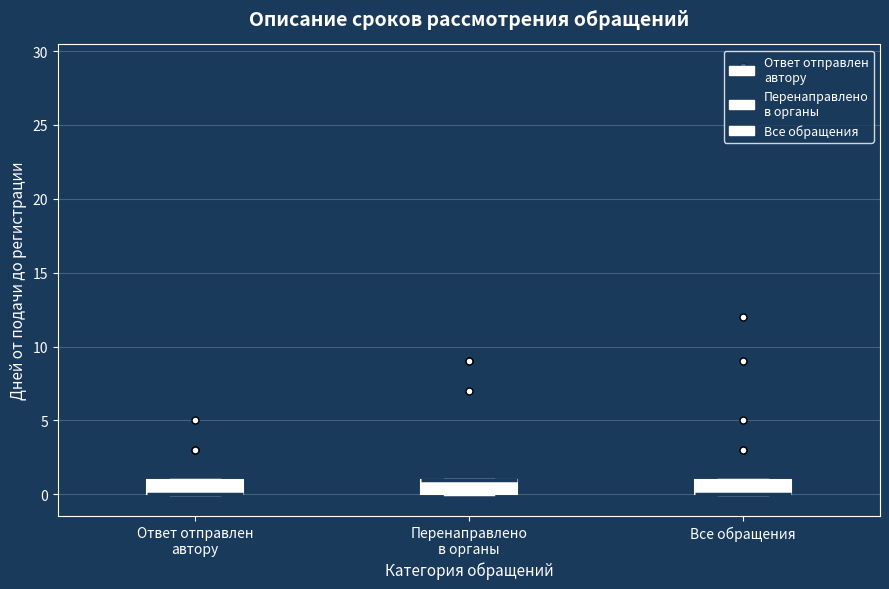

Where is the upper edge of the box for Все обращения on the y-axis? The values are not printed on the chart, so give them approximately, as read against the axis.

1